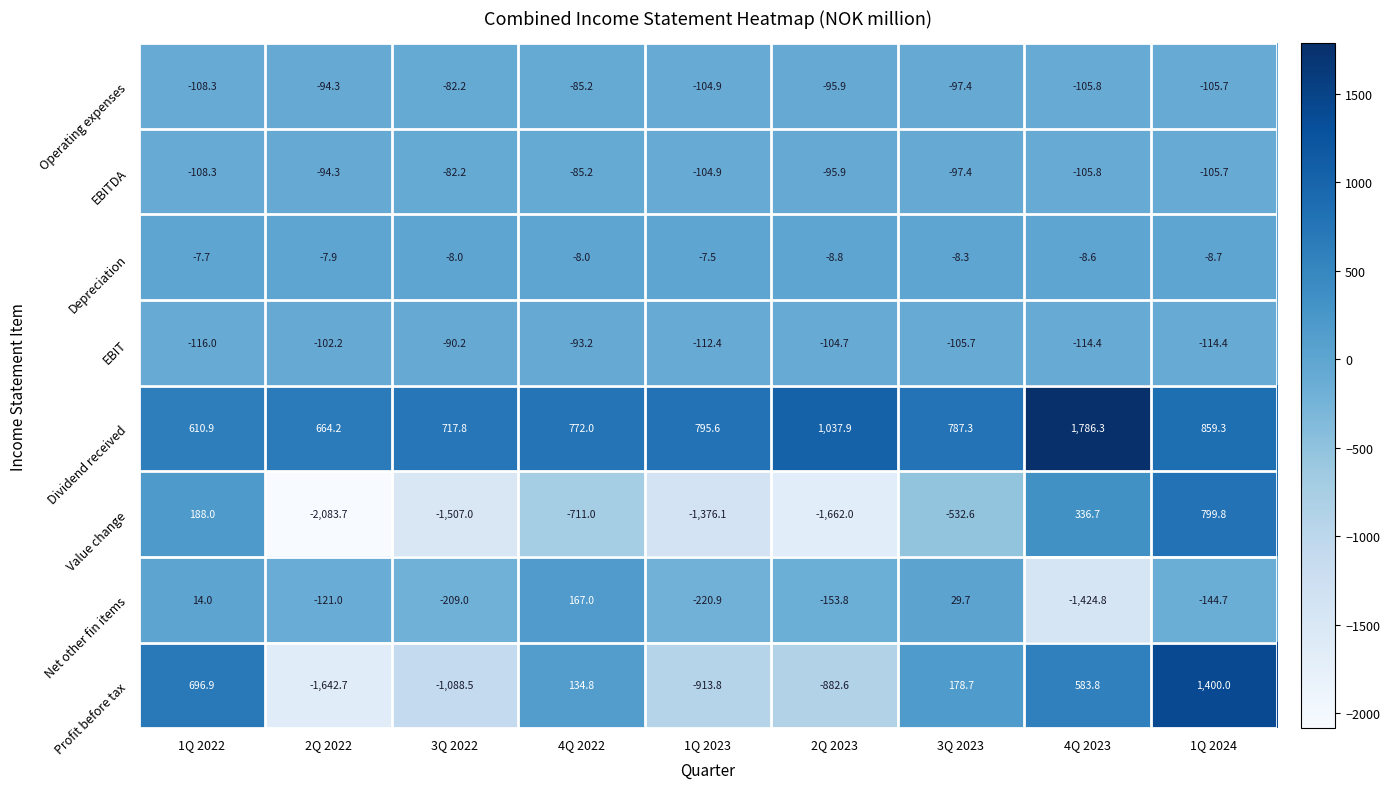

At which label is Profit before tax closest to -121?

4Q 2022